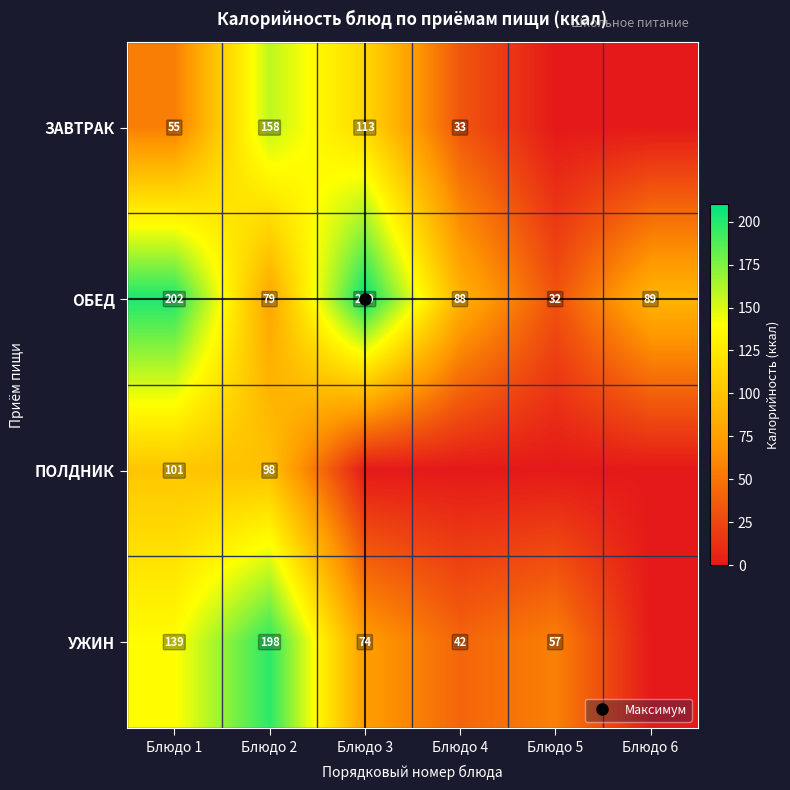

True or false: ПОЛДНИК has a value of 52.4 at Блюдо 4.

False